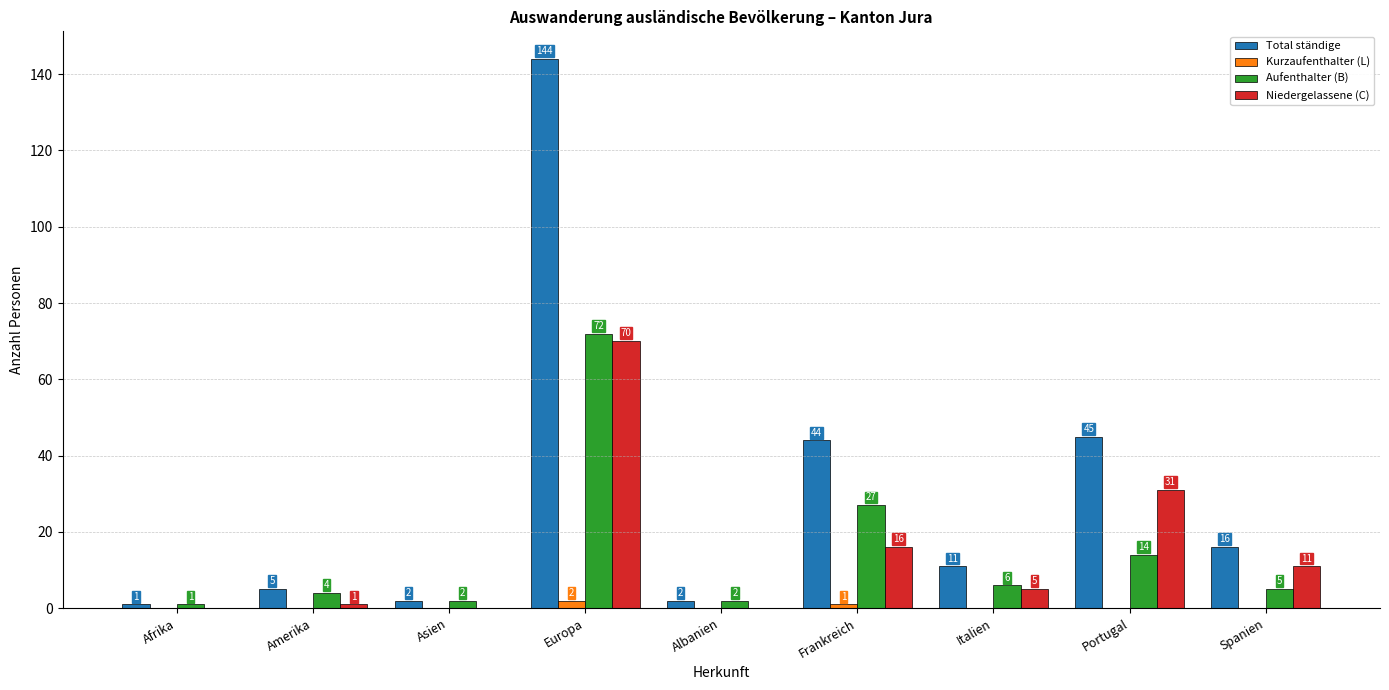

Are the bars grouped side by side (vs. stacked)?

Yes